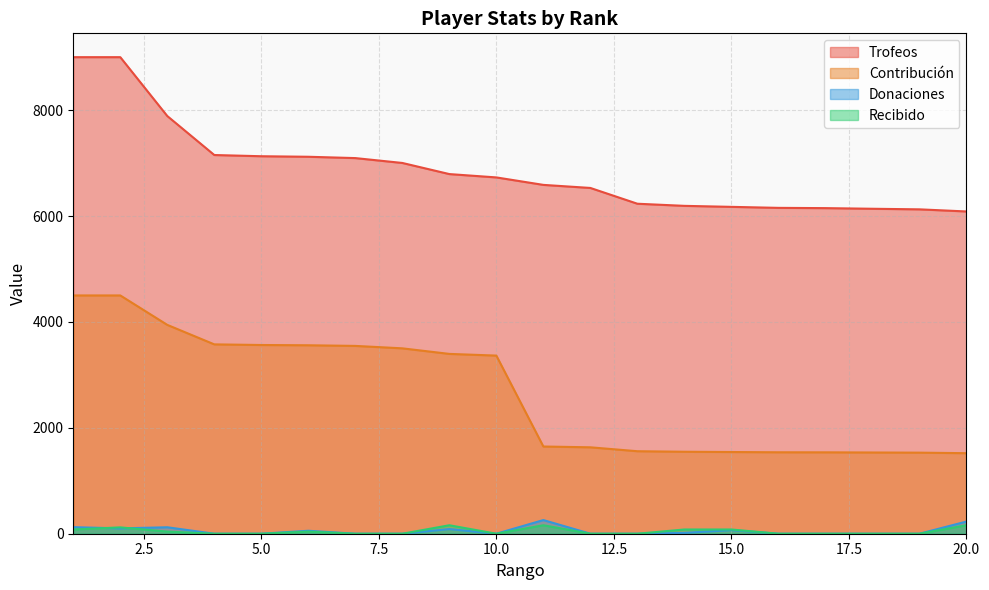

What are all the series names shown in the legend?

Trofeos, Contribución, Donaciones, Recibido